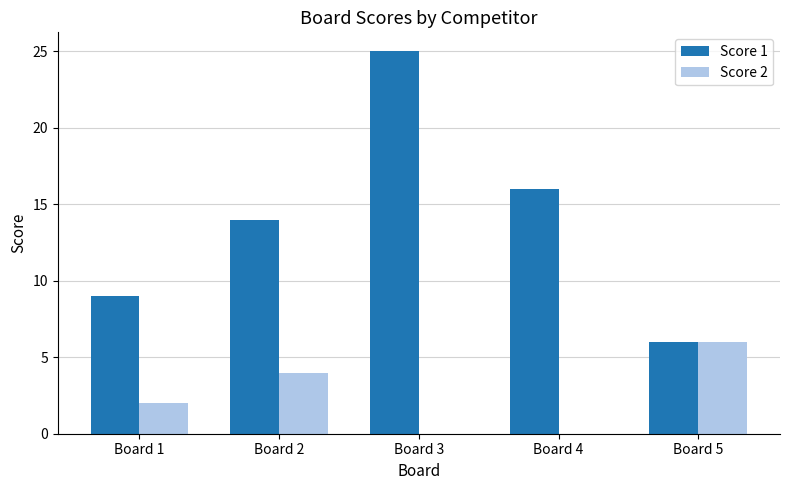

Reading left to right, extract all data points from this chart.

Score 1: Board 1=9	Board 2=14	Board 3=25	Board 4=16	Board 5=6
Score 2: Board 1=2	Board 2=4	Board 3=0	Board 4=0	Board 5=6